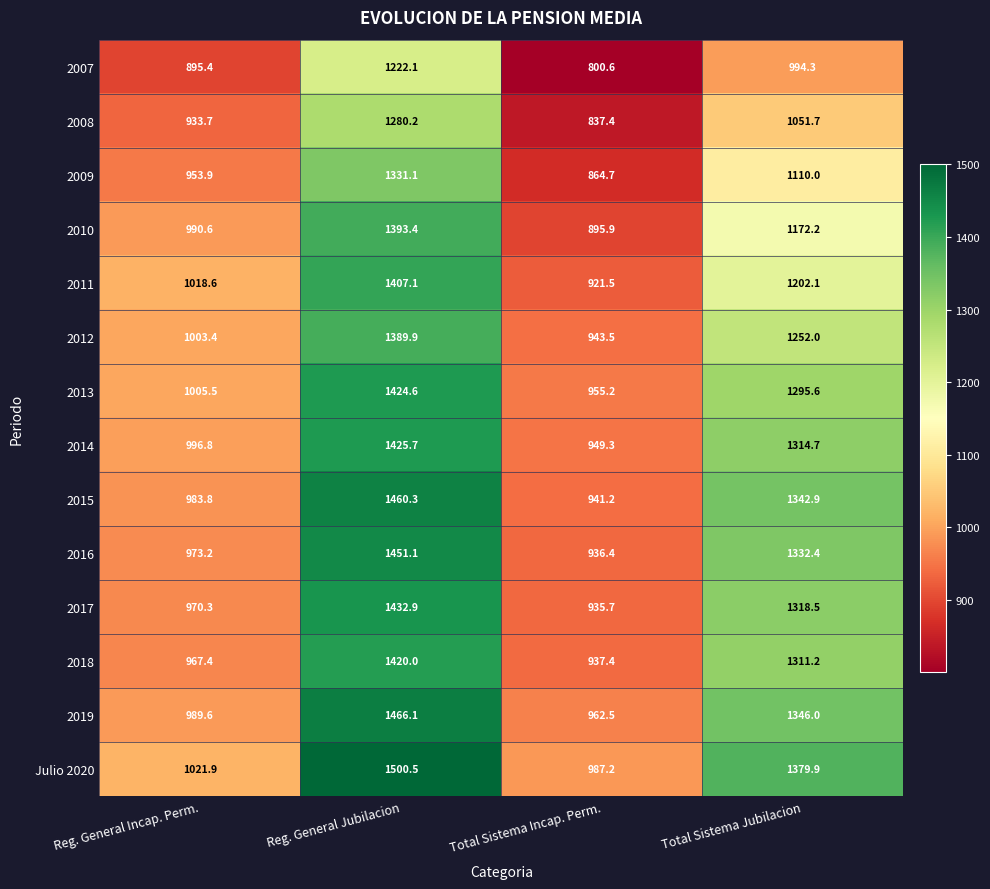

Is the value of 2008 at Reg. General Incap. Perm. greater than the value of 2018 at Total Sistema Jubilacion?

No